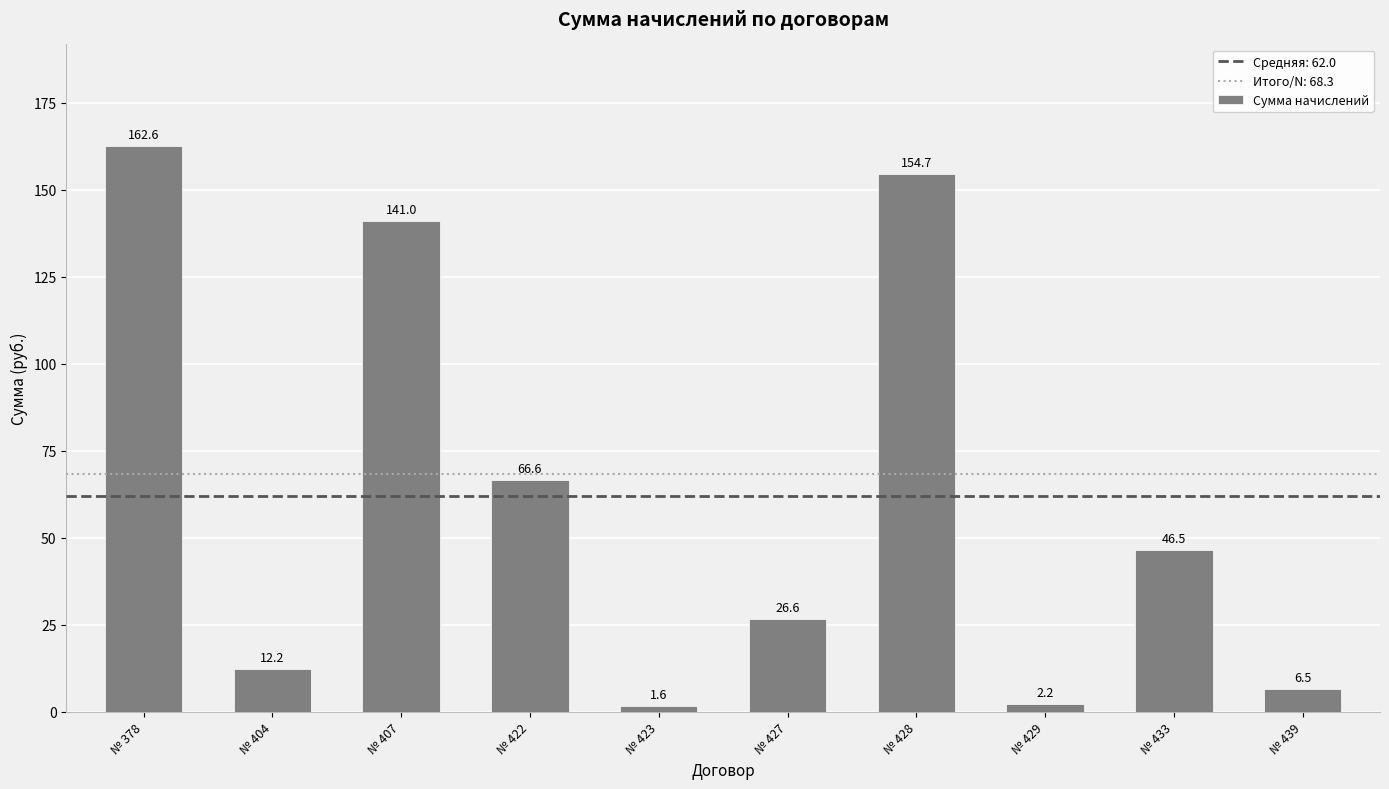

The value at № 422 is 66.6. True or false?

True